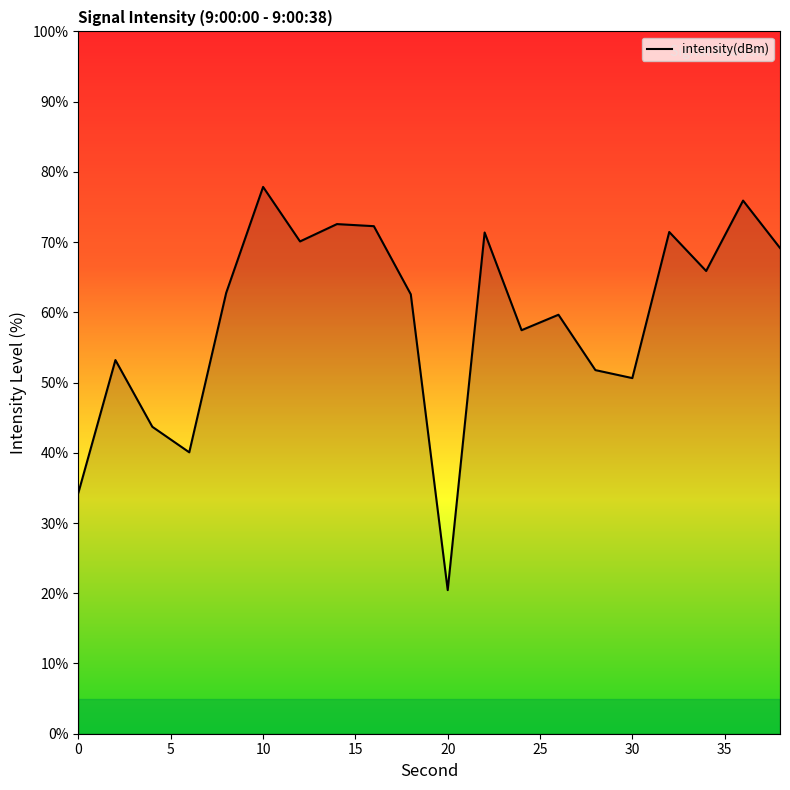

What is the difference between the maximum and minimum values?

57.4